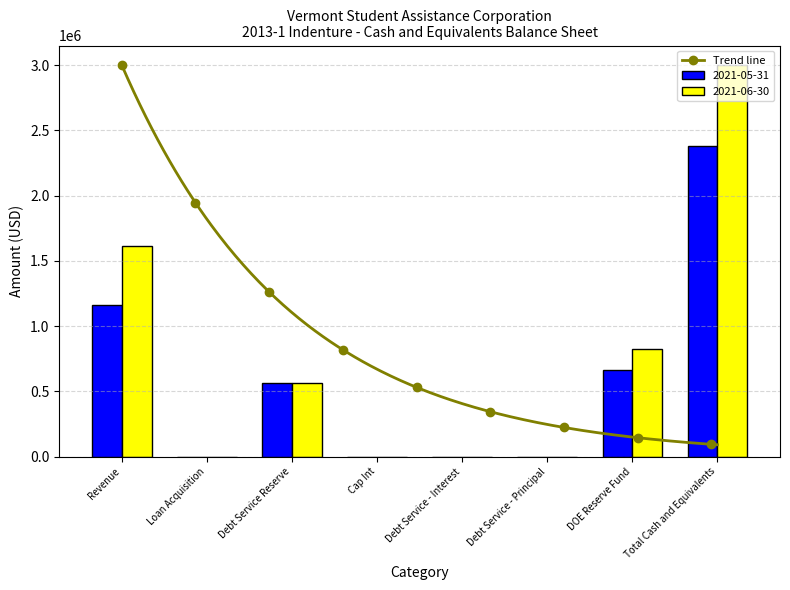

How many values in 2021-05-31 are above zero?

4